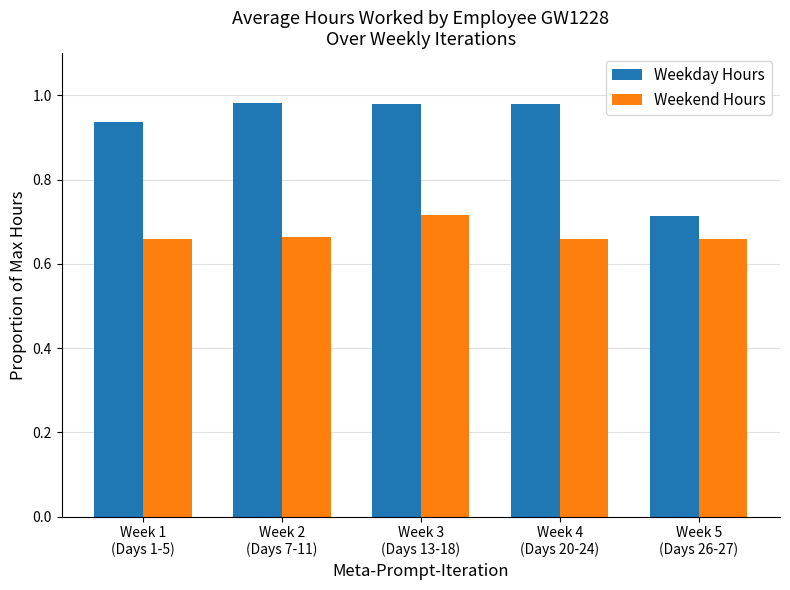

Are the bars grouped side by side (vs. stacked)?

Yes